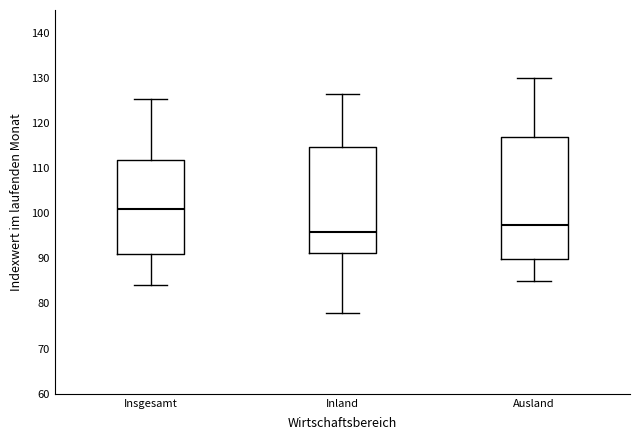

Reading left to right, transcribe this box plot: for each box, give where its median line is, the range the box spans, and where its two whiskers end, as read against the y-axis. The values are not printed on the chart, so give them approximately, as read against the axis.

Insgesamt: median 101, box 91 to 112, whiskers 84 to 125
Inland: median 96, box 91 to 115, whiskers 78 to 126
Ausland: median 97, box 90 to 117, whiskers 85 to 130